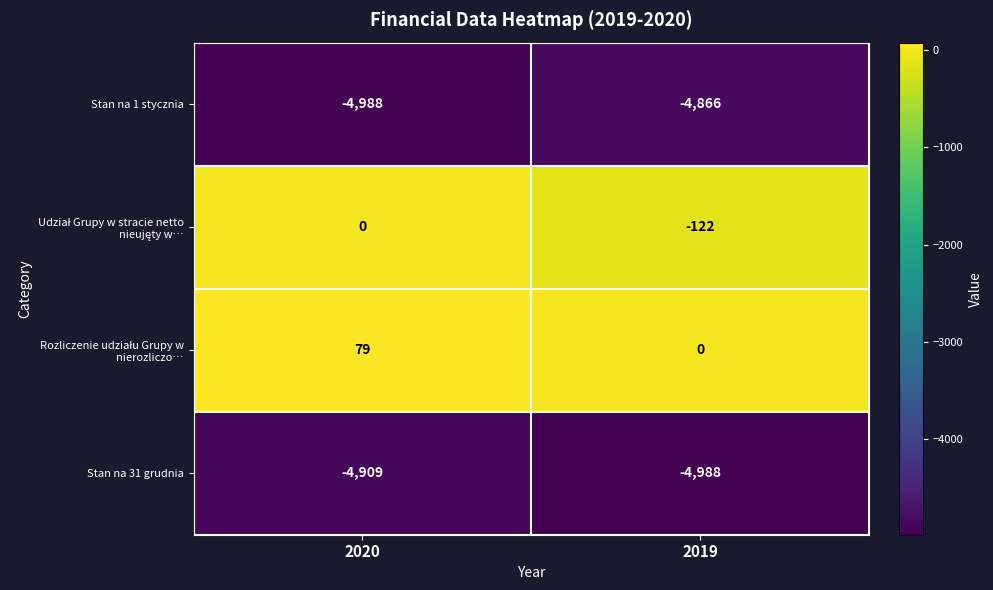

The Stan na 31 grudnia series shows -7521 at 2020. True or false?

False